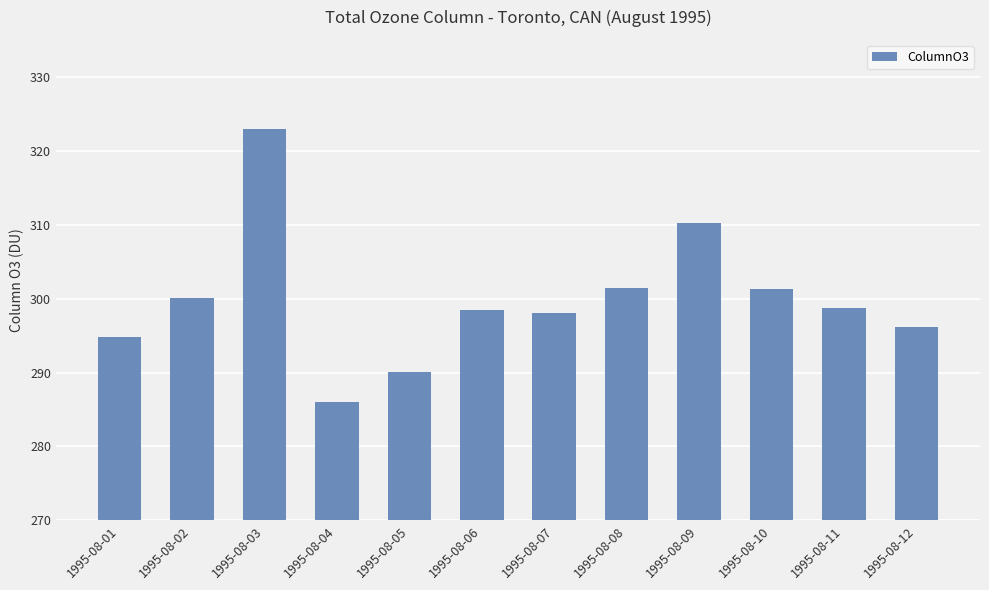

At which category does the chart reach its peak across all series?

1995-08-03